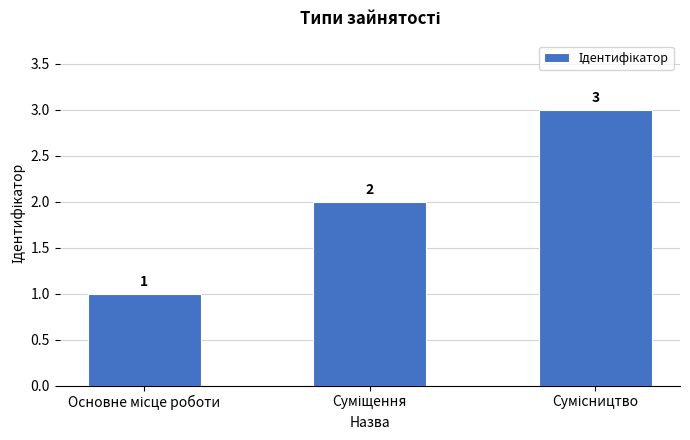

Reading left to right, transcribe all the data shown in this chart.

1	2	3